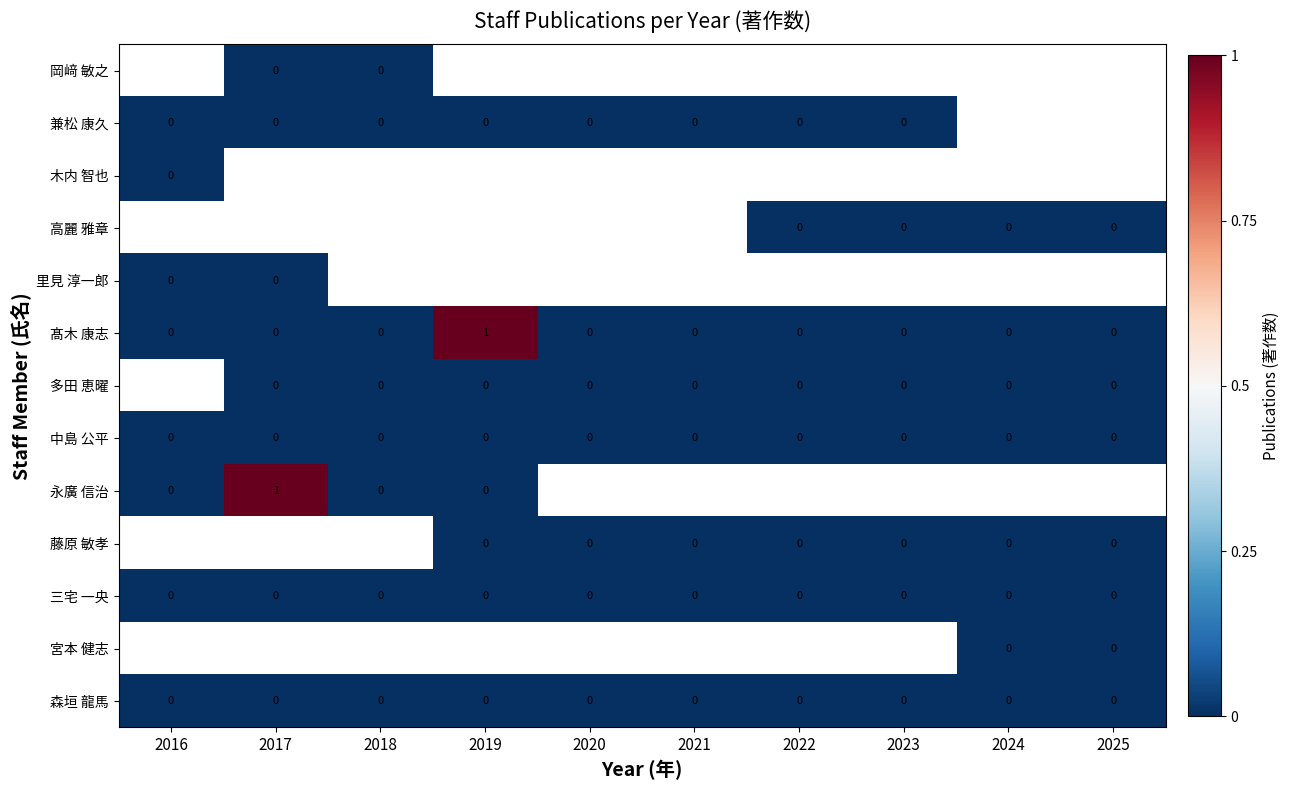

The 森垣 龍馬 series shows 0 at 2022. True or false?

True